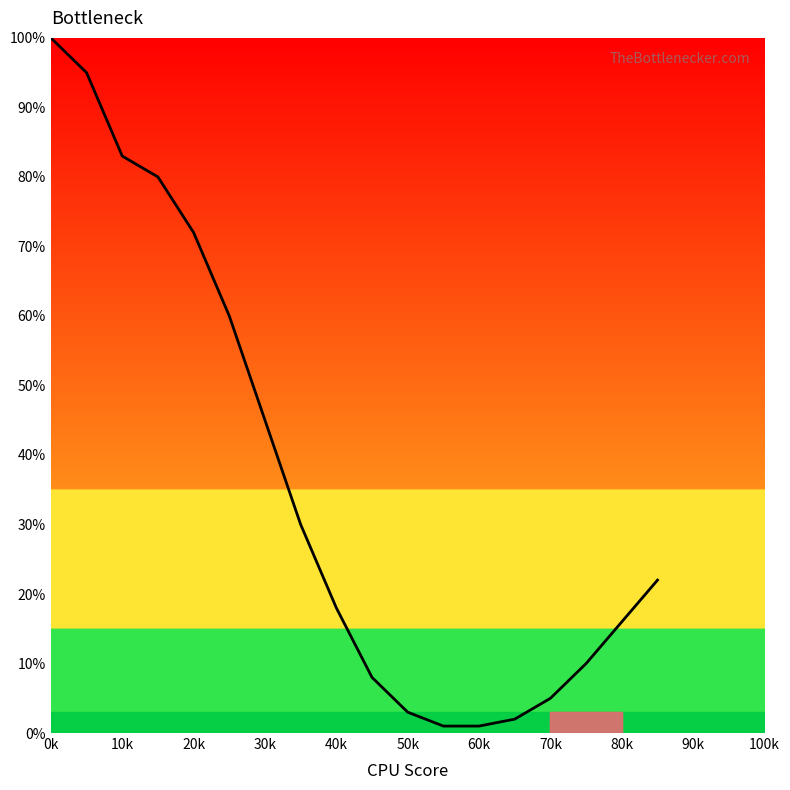

What is the difference between the maximum and minimum values?

99